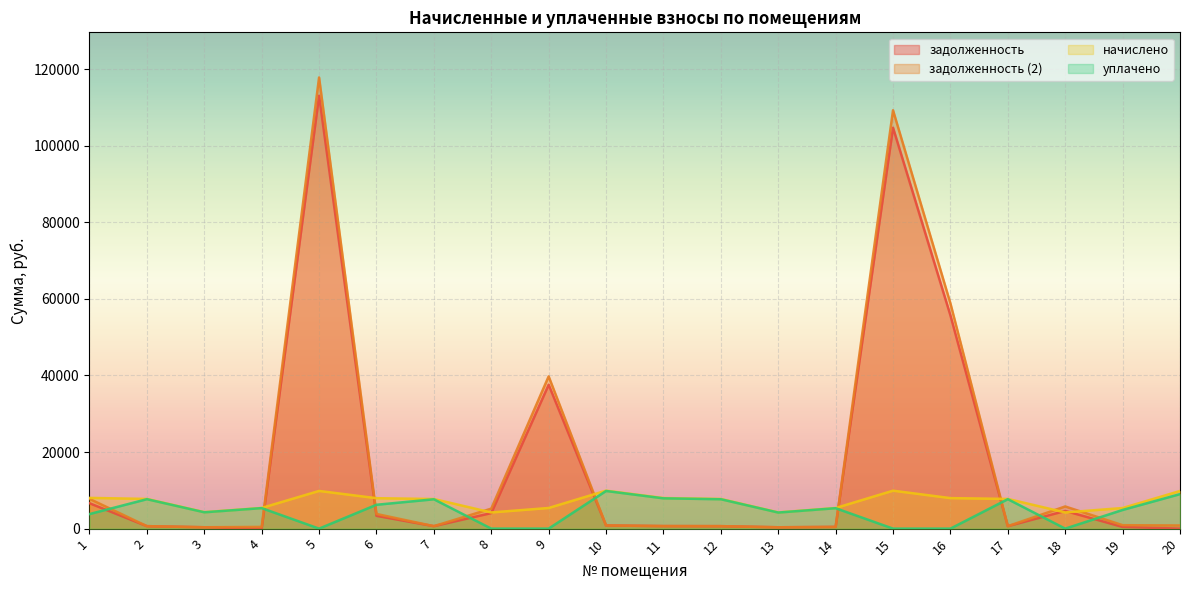

How many data points in уплачено are less than 5331?

10